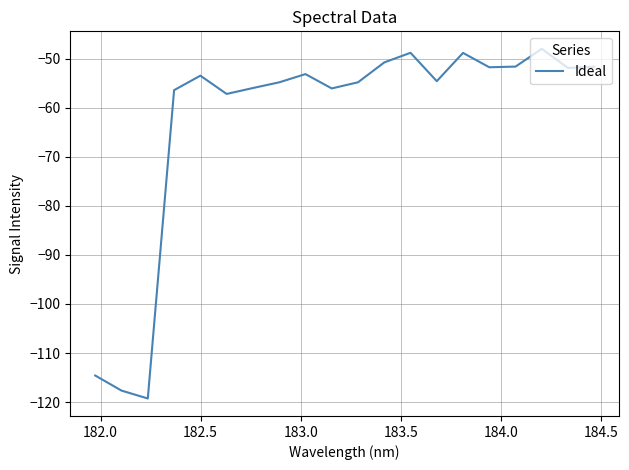

What is the maximum value shown in the chart?

-48.0